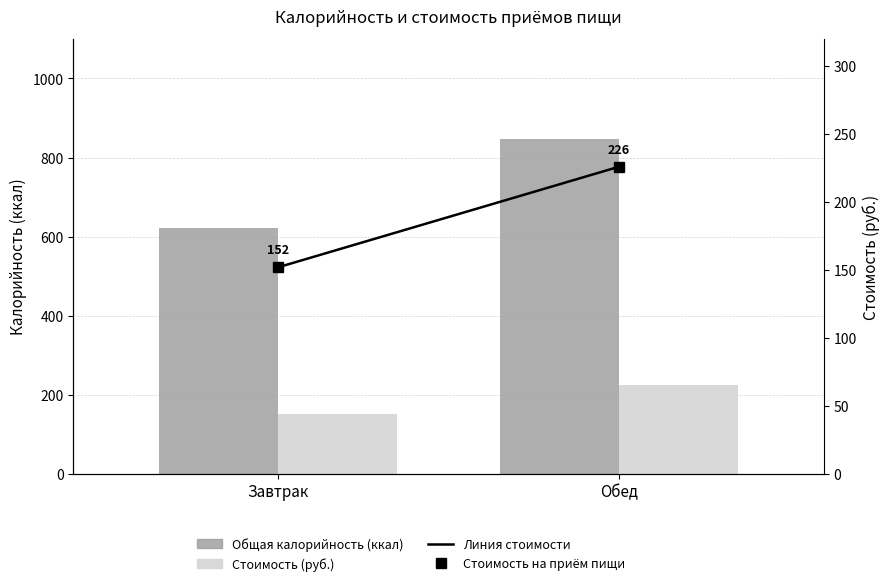

Is the value of Общая калорийность (ккал) at Обед greater than the value of Стоимость на приём пищи at Обед?

Yes